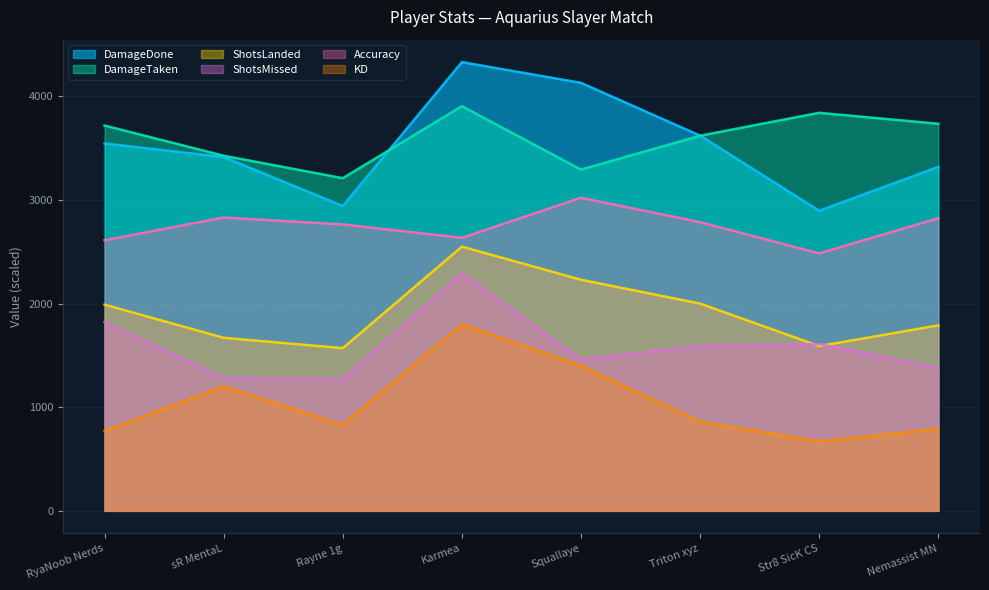

Where is the first local minimum for DamageDone?

Rayne 1g